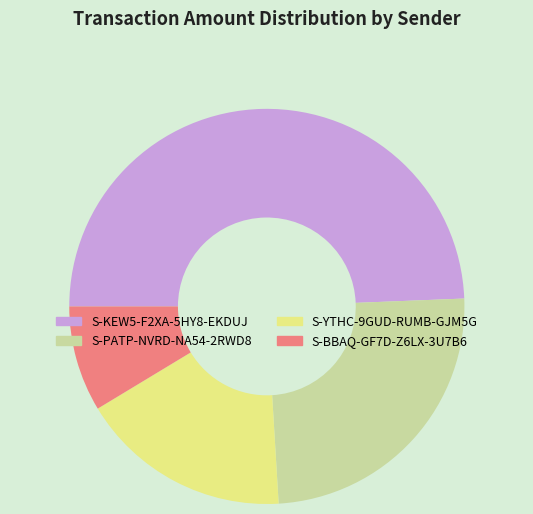

Rank the categories by value from lowest to highest.

S-BBAQ-GF7D-Z6LX-3U7B6, S-YTHC-9GUD-RUMB-GJM5G, S-PATP-NVRD-NA54-2RWD8, S-KEW5-F2XA-5HY8-EKDUJ